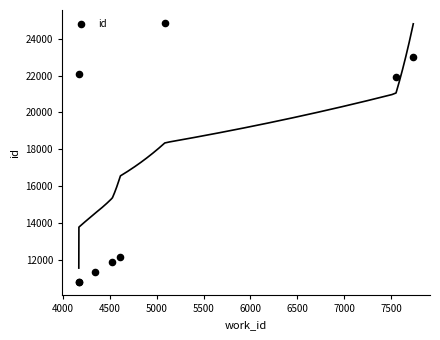

What Y value in the scatter plot is closest to 17814?

21926